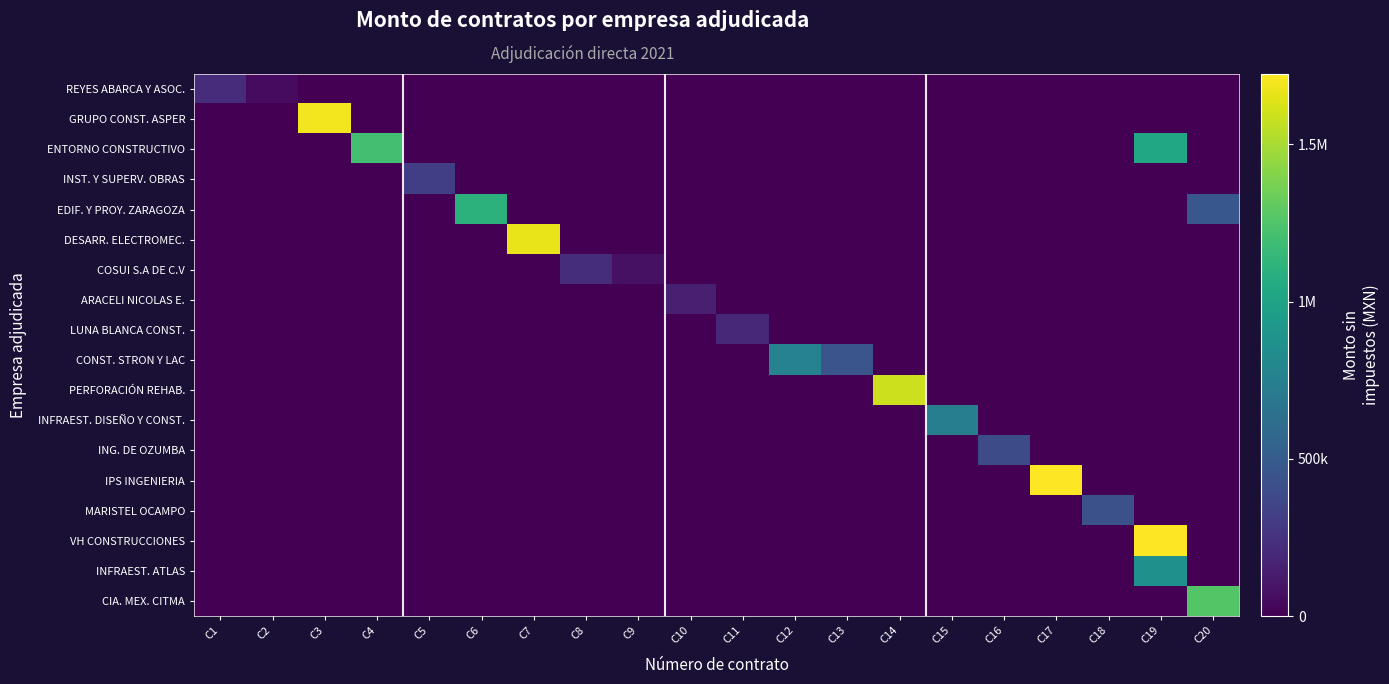

How many distinct data groups are displayed?

18